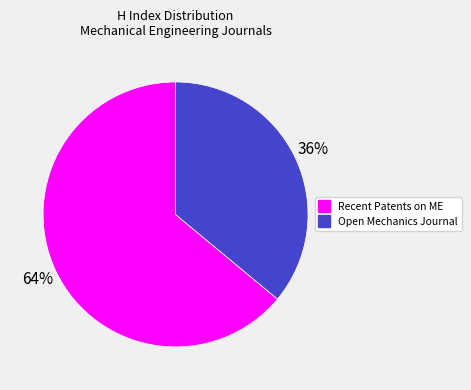

Is there a majority slice in this chart?

Yes